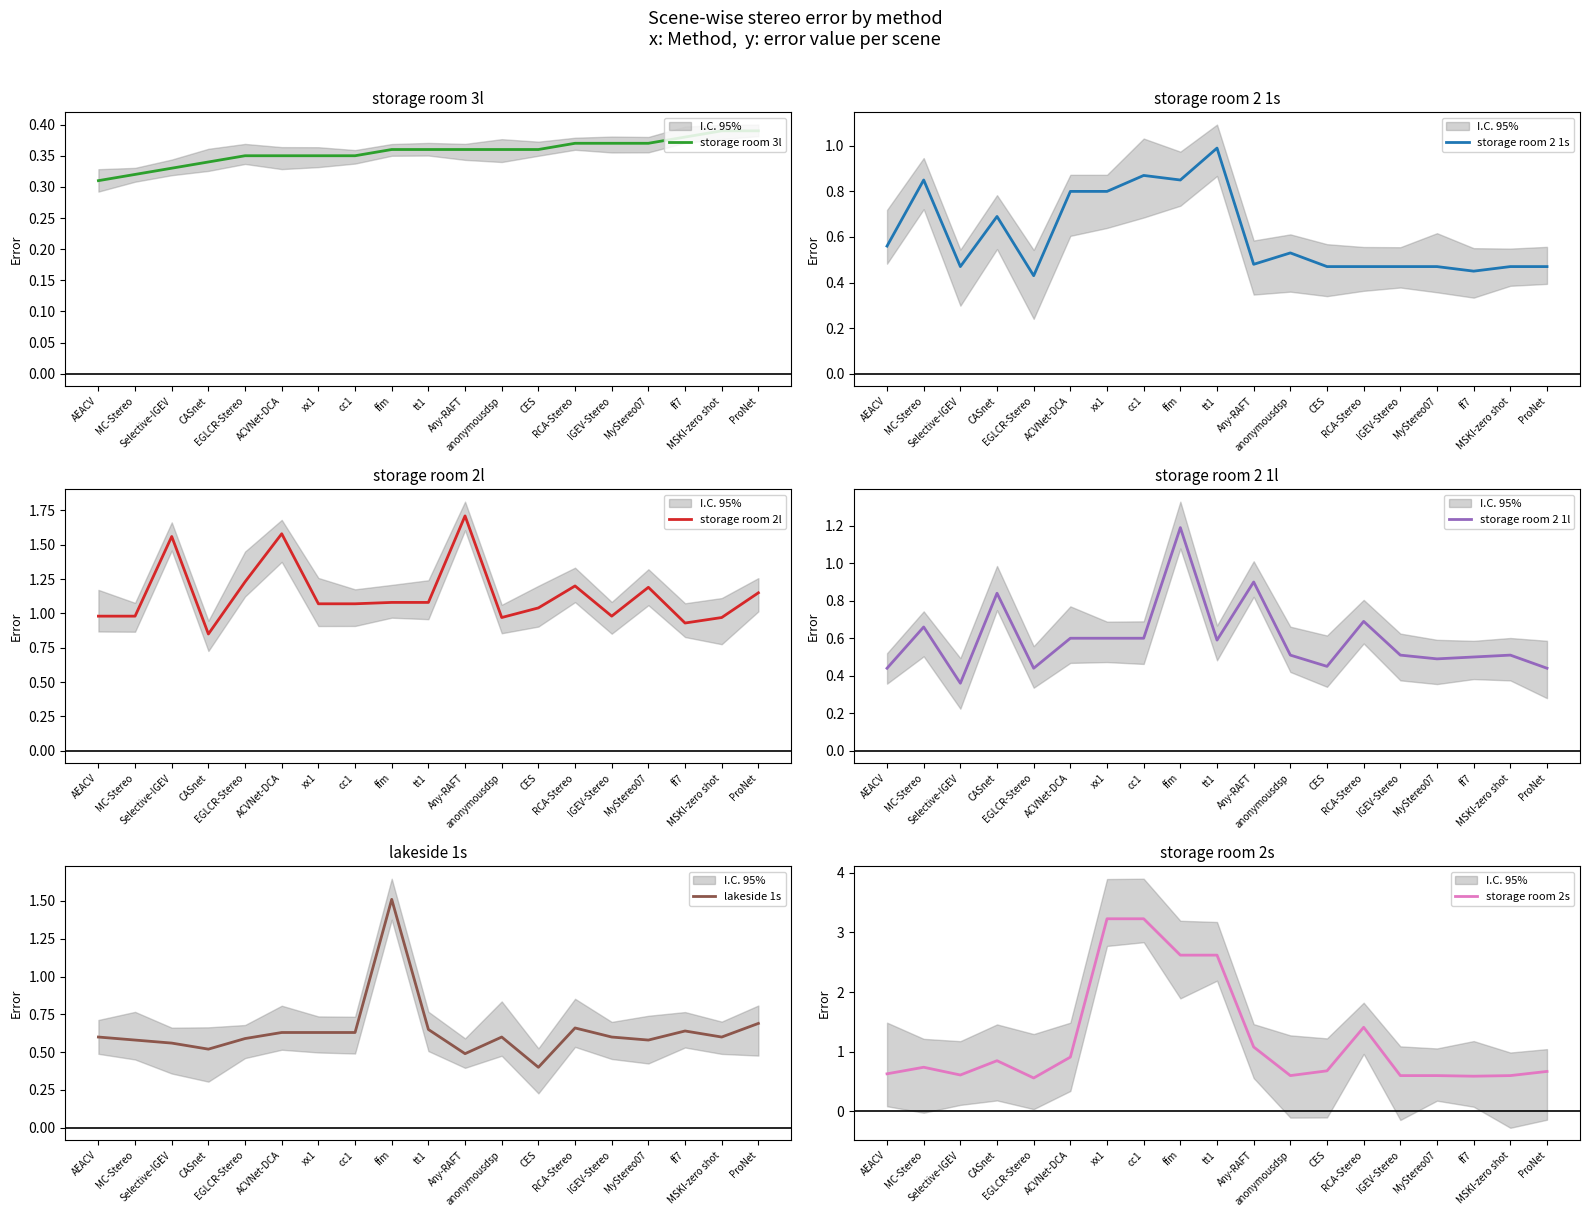

What is the difference between the highest and lowest values at Selective-IGEV?

1.2